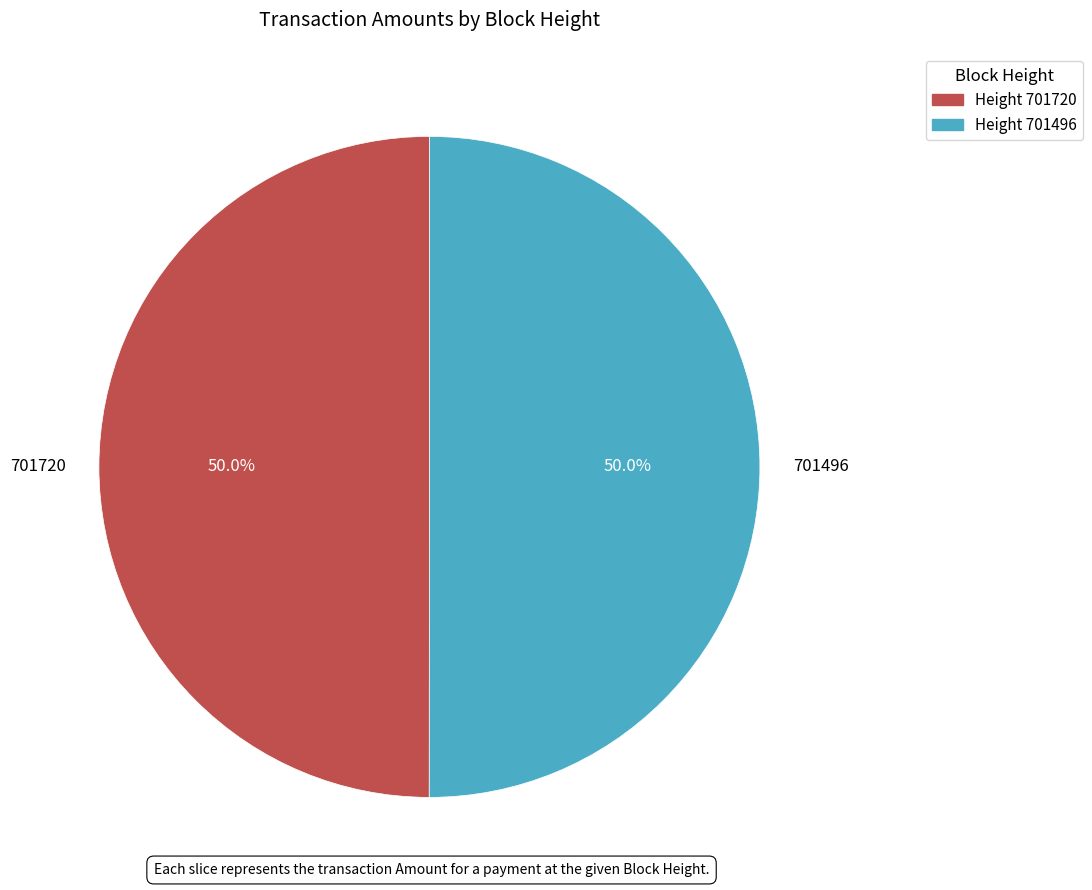

What is the ratio of the value at 701720 to the value at 701496?

1.0